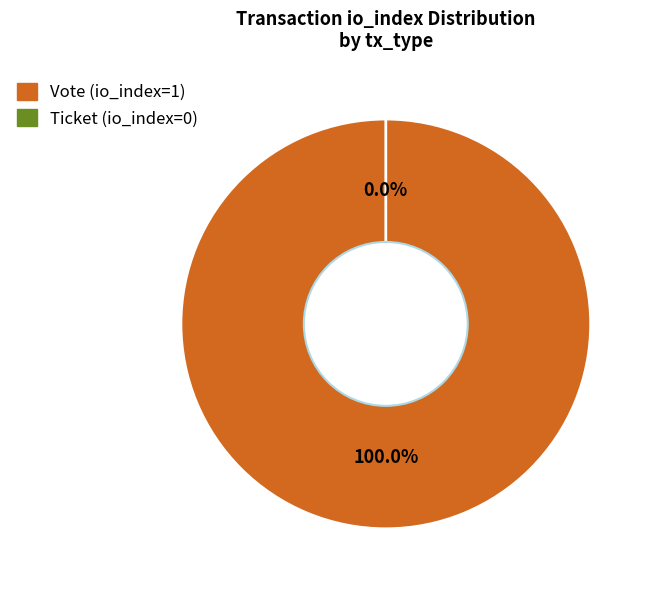

True or false: Ticket (io_index=0) accounts for 5% of the total.

False